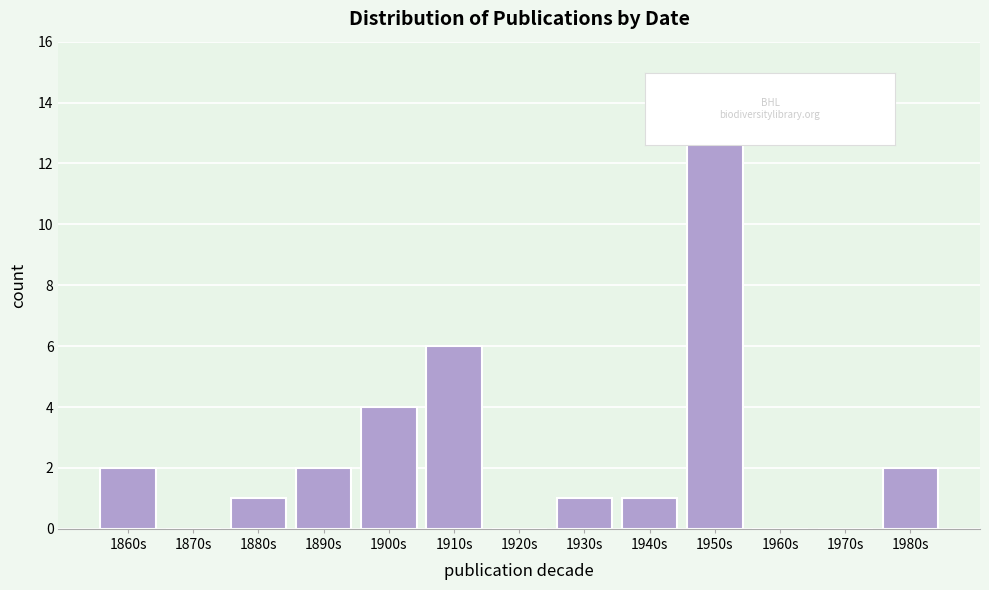

Reading right to left, transcribe all the data shown in this chart.

1980s=2	1970s=0	1960s=0	1950s=13	1940s=1	1930s=1	1920s=0	1910s=6	1900s=4	1890s=2	1880s=1	1870s=0	1860s=2